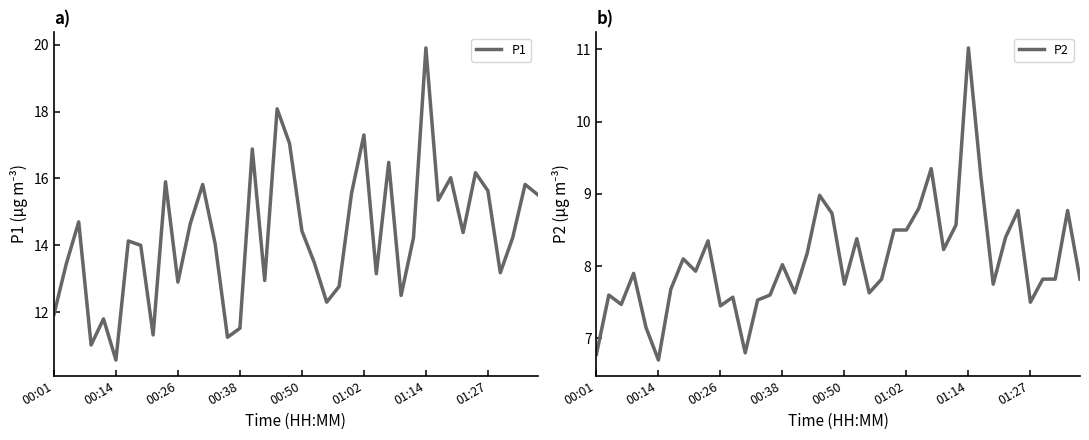

What is the lowest value of the P2 series?

6.7